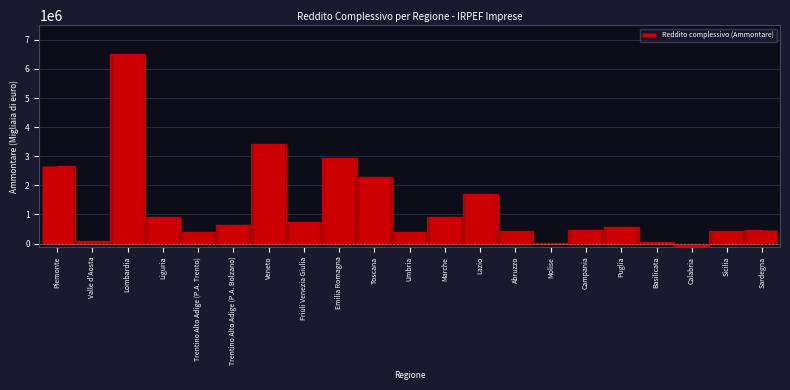

Approximately how many times larger is the value at Umbria compared to Campania?

0.9